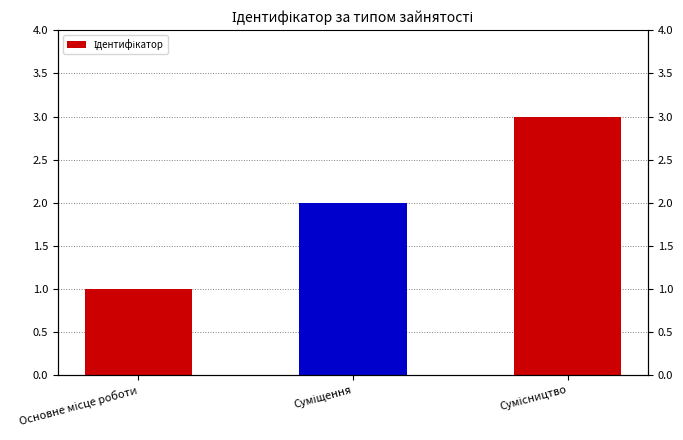

What is the sum of all values?

6